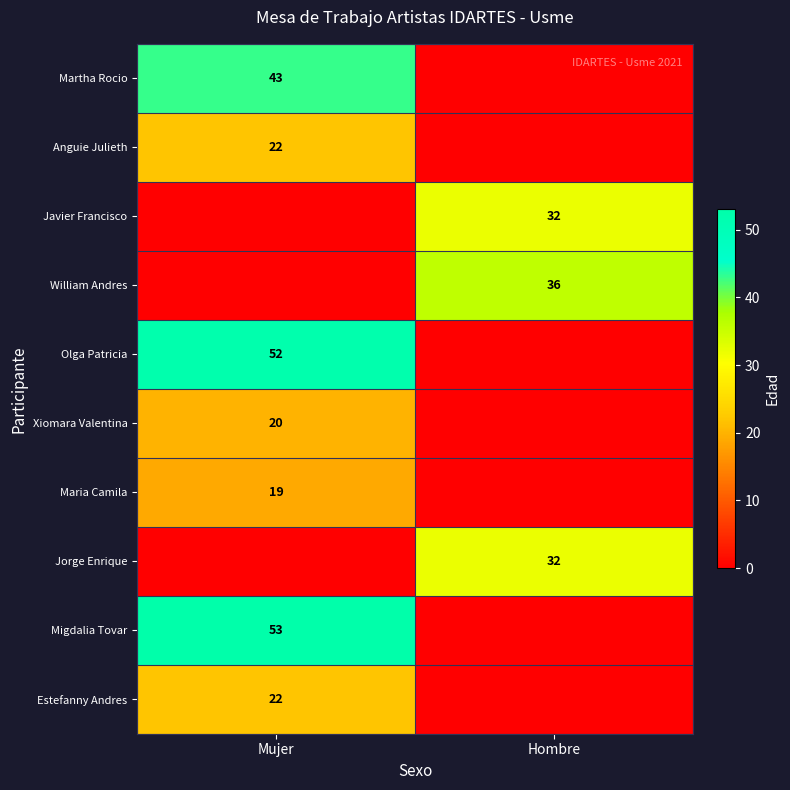

What is the total value across all series at Hombre?

100